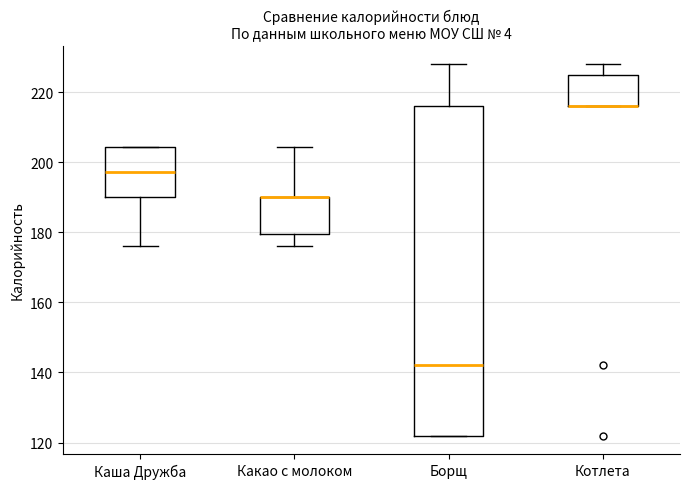

Reading left to right, transcribe this box plot: for each box, give where its median line is, the range the box spans, and where its two whiskers end, as read against the y-axis. The values are not printed on the chart, so give them approximately, as read against the axis.

Каша Дружба: median 198, box 190 to 204, whiskers 176 to 204
Какао с молоком: median 190 (drawn on the box's upper edge), box 180 to 190, whiskers 176 to 204
Борщ: median 142, box 122 to 216, whiskers 122 to 228
Котлета: median 216 (drawn on the box's lower edge), box 216 to 226, whiskers 216 to 228